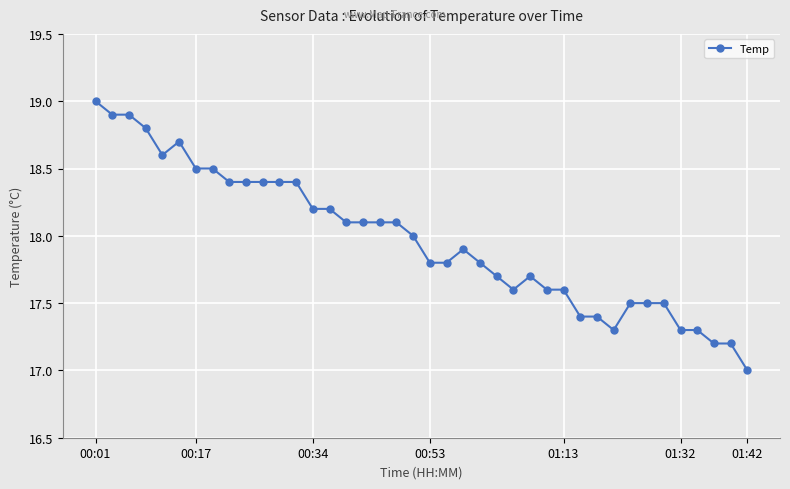

What is the maximum value shown in the chart?

19.0